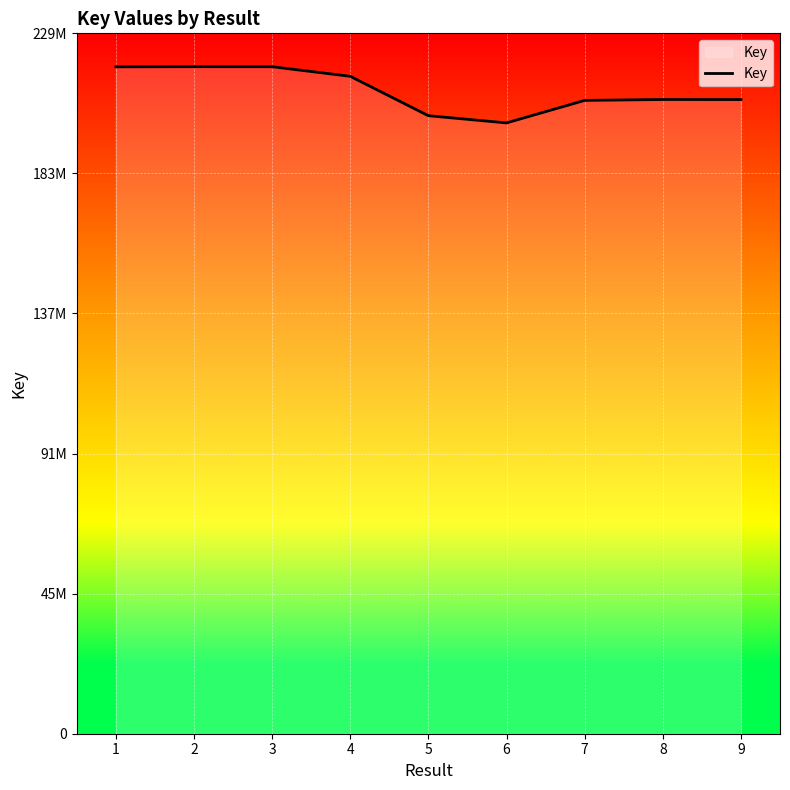

What value does the data have at 4, to the nearest 50?

215185350